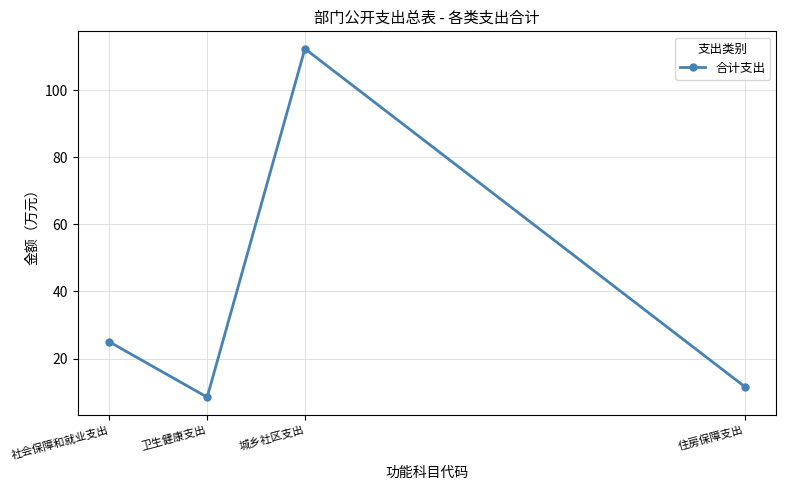

Reading left to right, transcribe all the data shown in this chart.

社会保障和就业支出=25.0	卫生健康支出=8.5	城乡社区支出=112.3	住房保障支出=11.7